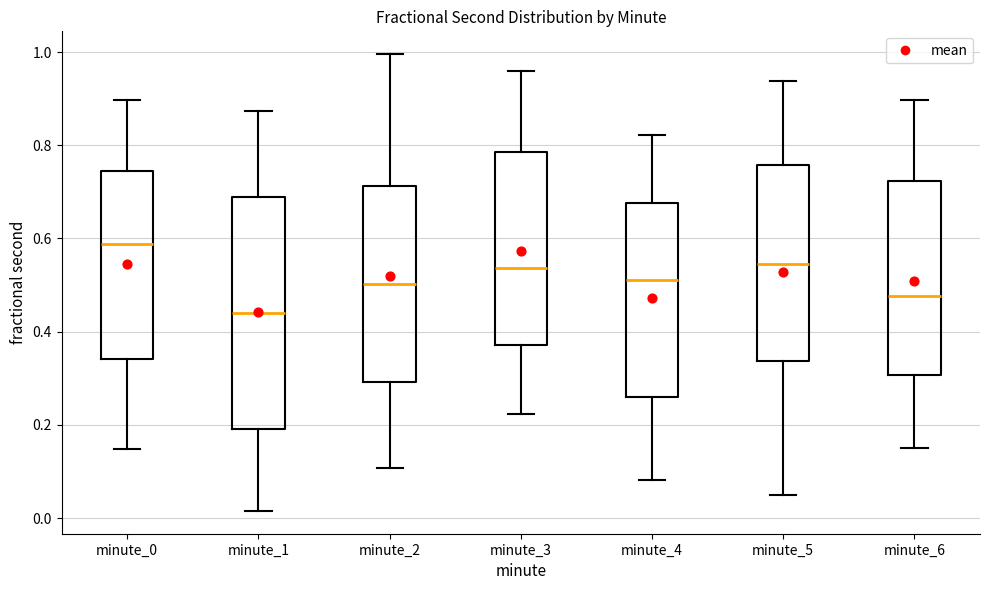

Where does the median line of the box for minute_0 sit on the y-axis? The values are not printed on the chart, so give them approximately, as read against the axis.

0.58